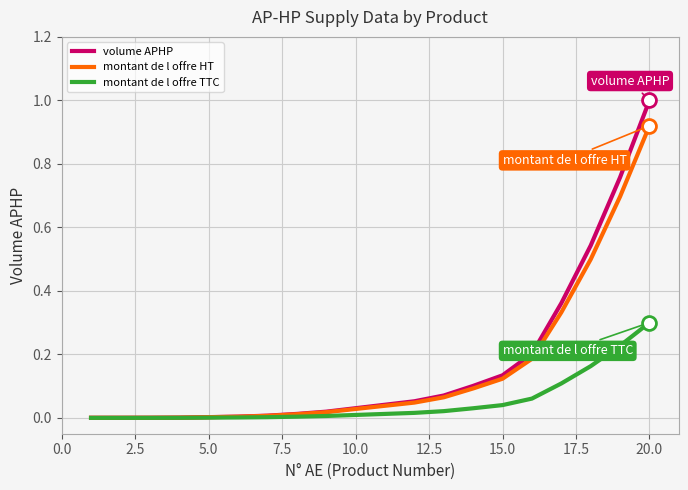

Which series has the largest range (max minus min)?

volume APHP